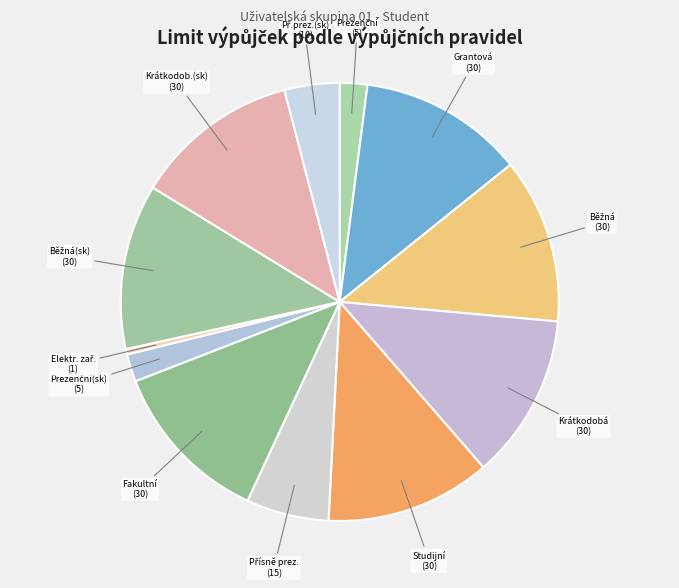

How many segments does this pie chart have?

12